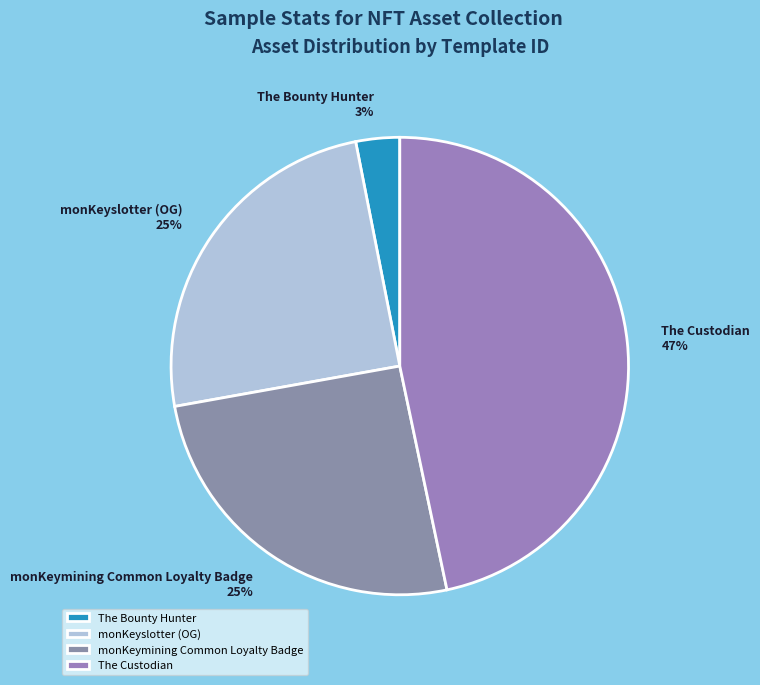

What is the smallest slice in the pie chart?

The Bounty Hunter